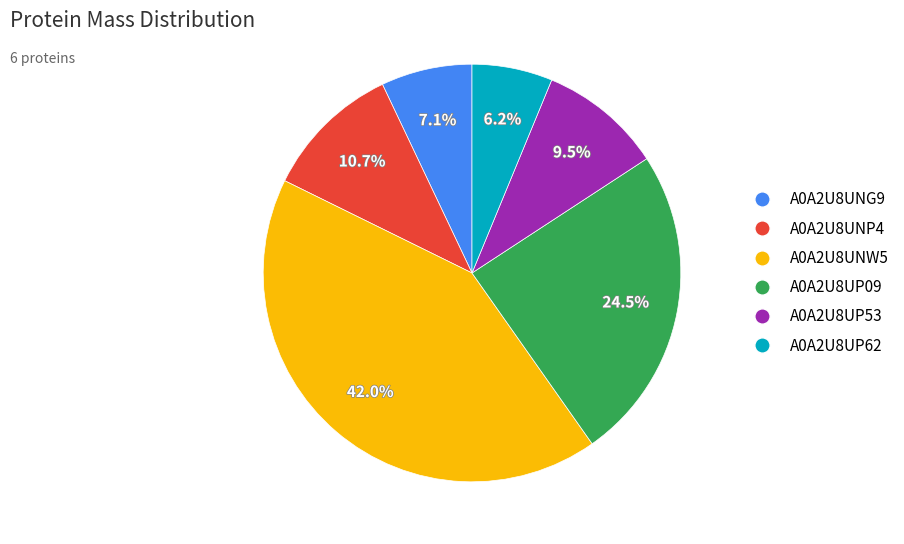

Which category has the biggest portion of the pie?

A0A2U8UNW5